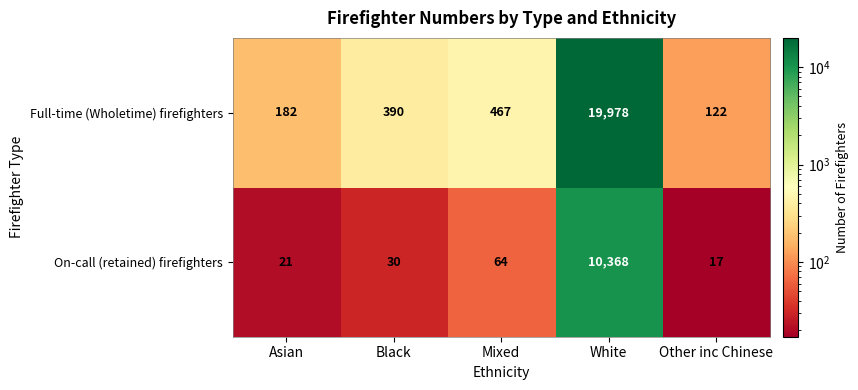

What is the sum of all Full-time (Wholetime) firefighters values?

21139